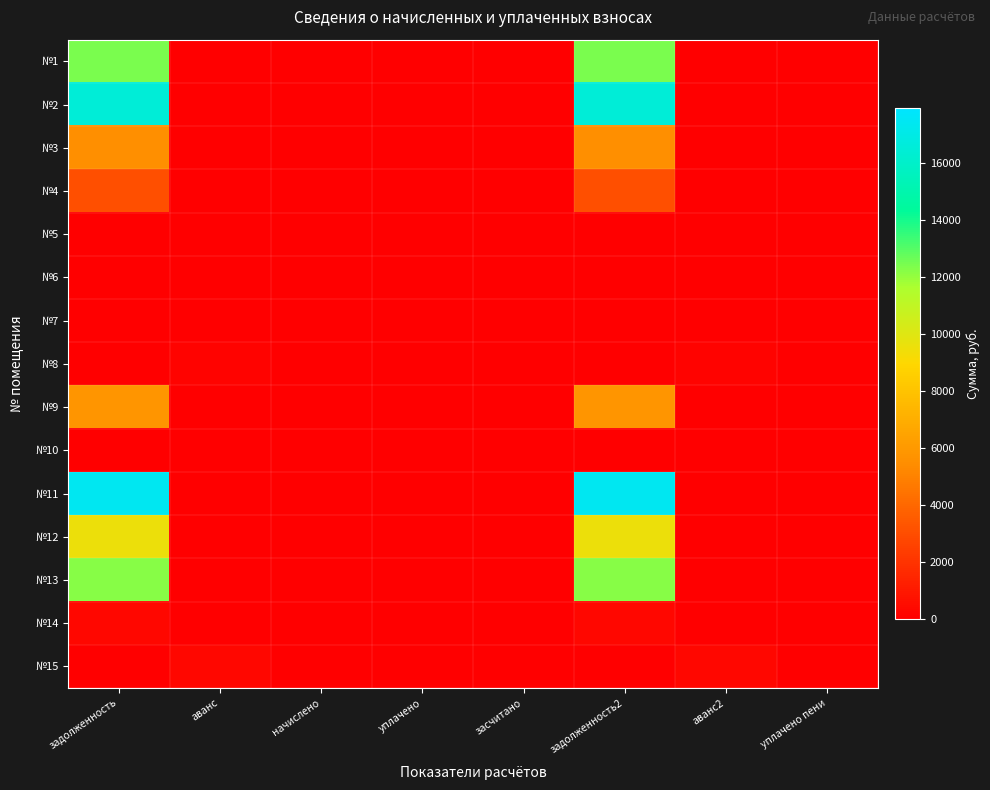

Reading left to right, transcribe all the data shown in this chart.

№1: задолженность=12416.7	аванс=0.0	начислено=0.0	уплачено=0.0	засчитано=0.0	задолженность2=12416.7	аванс2=0.0	уплачено пени=0.0
№2: задолженность=16504.9	аванс=0.0	начислено=0.0	уплачено=0.0	засчитано=0.0	задолженность2=16504.9	аванс2=0.0	уплачено пени=0.0
№3: задолженность=5589.8	аванс=0.0	начислено=0.0	уплачено=0.0	засчитано=0.0	задолженность2=5589.8	аванс2=0.0	уплачено пени=0.0
№4: задолженность=3140.1	аванс=0.0	начислено=0.0	уплачено=0.0	засчитано=0.0	задолженность2=3140.1	аванс2=0.0	уплачено пени=0.0
№5: задолженность=0.0	аванс=0.0	начислено=0.0	уплачено=0.0	засчитано=0.0	задолженность2=0.0	аванс2=0.0	уплачено пени=0.0
№6: задолженность=0.4	аванс=0.0	начислено=0.0	уплачено=0.0	засчитано=0.0	задолженность2=0.4	аванс2=0.0	уплачено пени=0.0
№7: задолженность=0.0	аванс=0.0	начислено=0.0	уплачено=0.0	засчитано=0.0	задолженность2=0.0	аванс2=0.0	уплачено пени=0.0
№8: задолженность=0.0	аванс=187.5	начислено=0.0	уплачено=0.0	засчитано=0.0	задолженность2=0.0	аванс2=187.5	уплачено пени=0.0
№9: задолженность=5855.7	аванс=0.0	начислено=0.0	уплачено=0.0	засчитано=0.0	задолженность2=5855.7	аванс2=0.0	уплачено пени=0.0
№10: задолженность=0.0	аванс=0.0	начислено=0.0	уплачено=0.0	засчитано=0.0	задолженность2=0.0	аванс2=0.0	уплачено пени=0.0
№11: задолженность=17358.9	аванс=0.0	начислено=0.0	уплачено=0.0	засчитано=0.0	задолженность2=17358.9	аванс2=0.0	уплачено пени=0.0
№12: задолженность=9567.9	аванс=0.0	начислено=0.0	уплачено=0.0	засчитано=0.0	задолженность2=9567.9	аванс2=0.0	уплачено пени=0.0
№13: задолженность=12172.3	аванс=0.0	начислено=0.0	уплачено=0.0	засчитано=0.0	задолженность2=12172.3	аванс2=0.0	уплачено пени=0.0
№14: задолженность=348.7	аванс=0.0	начислено=0.0	уплачено=0.0	засчитано=0.0	задолженность2=348.7	аванс2=0.0	уплачено пени=0.0
№15: задолженность=0.0	аванс=335.0	начислено=0.0	уплачено=0.0	засчитано=0.0	задолженность2=0.0	аванс2=335.0	уплачено пени=0.0